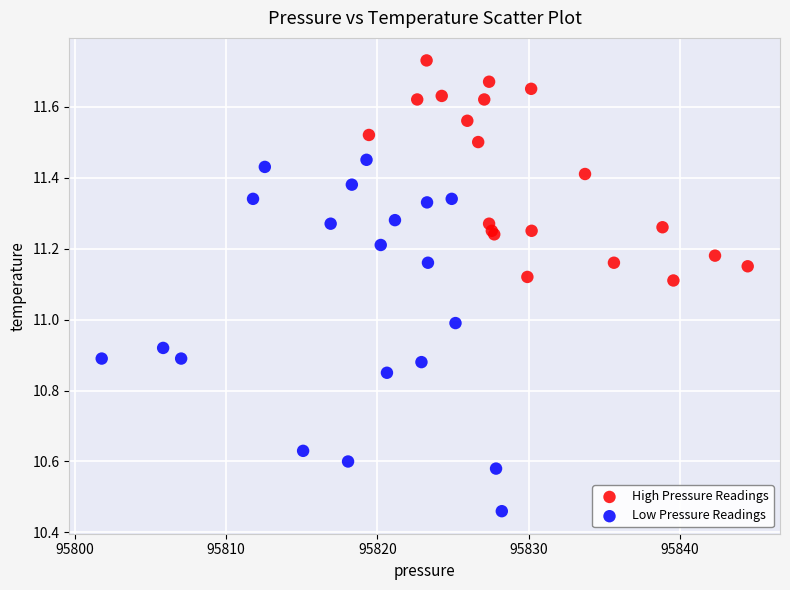

Which series contains the highest Y value?

High Pressure Readings